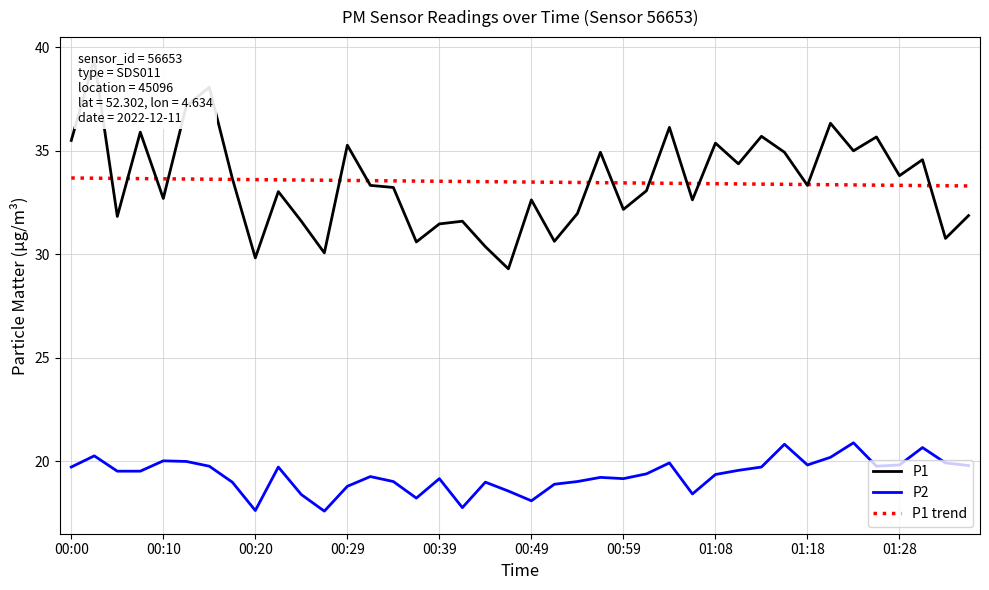

True or false: P2 and P1 trend intersect in this chart.

False